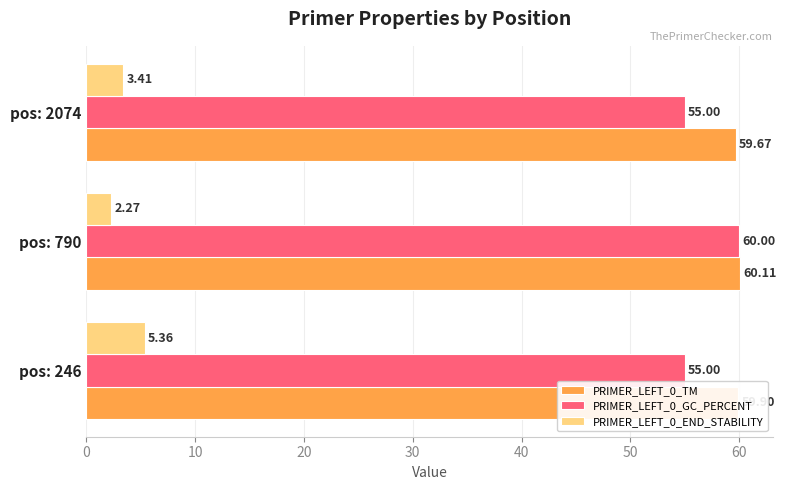

Which series changed the most between pos: 246 and pos: 790?

PRIMER_LEFT_0_GC_PERCENT